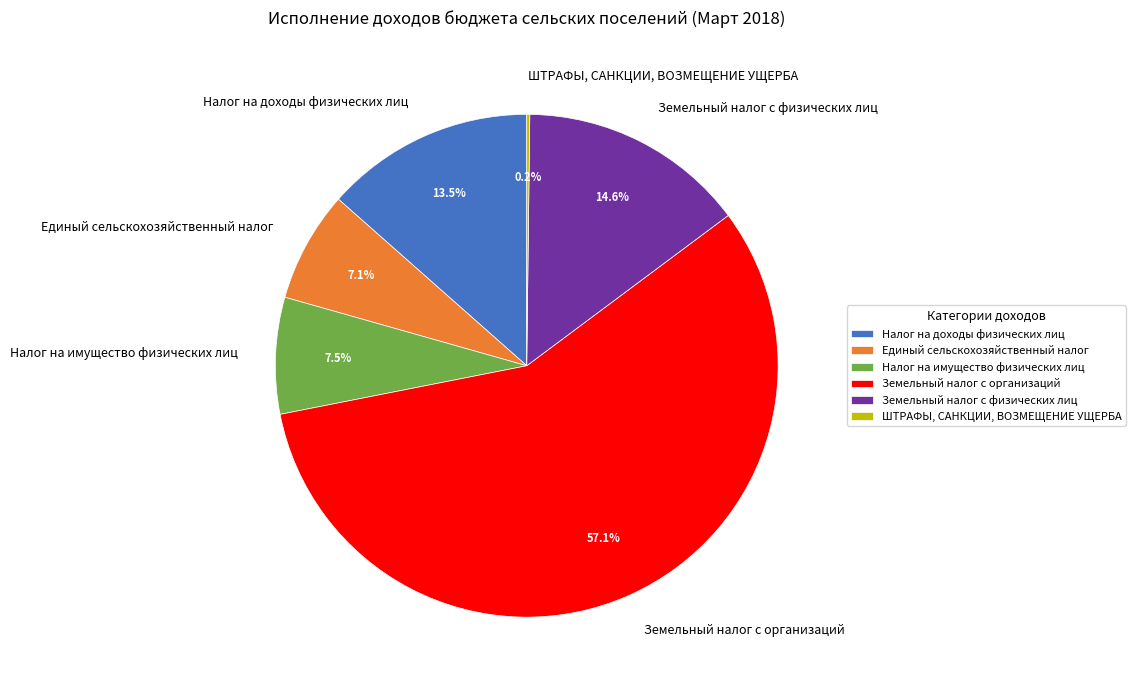

Which has a higher value, Налог на доходы физических лиц or Единый сельскохозяйственный налог?

Налог на доходы физических лиц